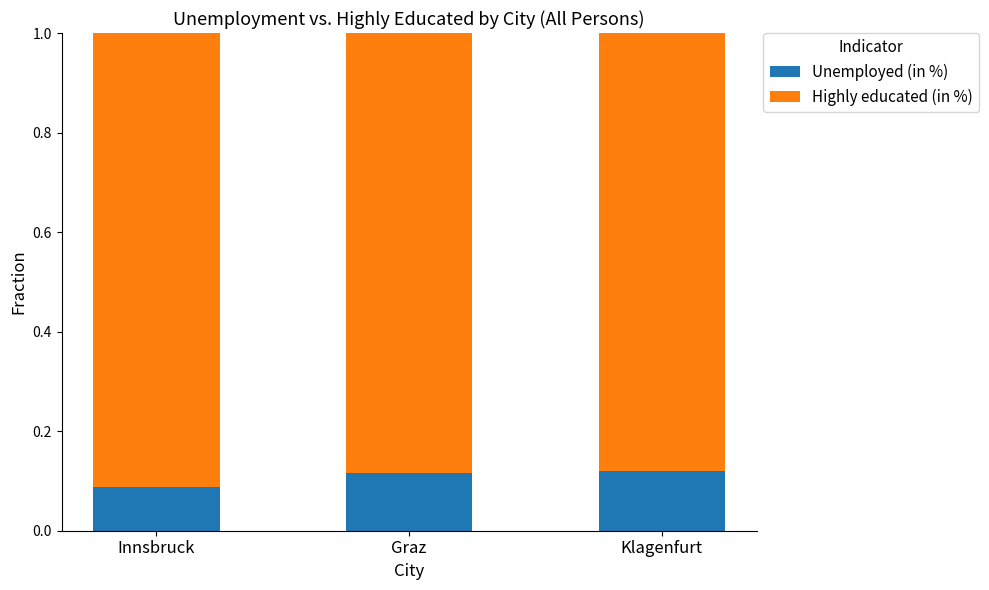

Count the Unemployed (in %) values in the range 0 to 1.

3